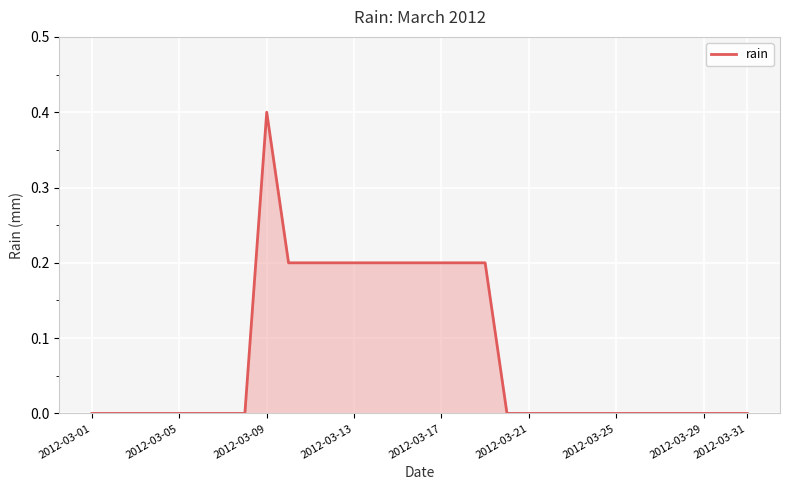

What is the difference between the maximum and minimum values?

0.4